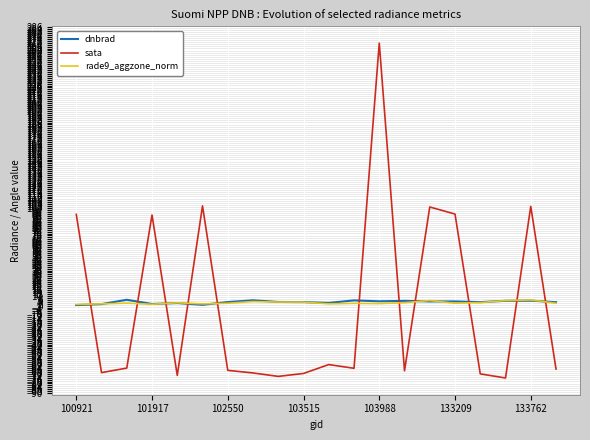

Which series ends up on top after the final intersection of rade9_aggzone_norm and sata?

rade9_aggzone_norm